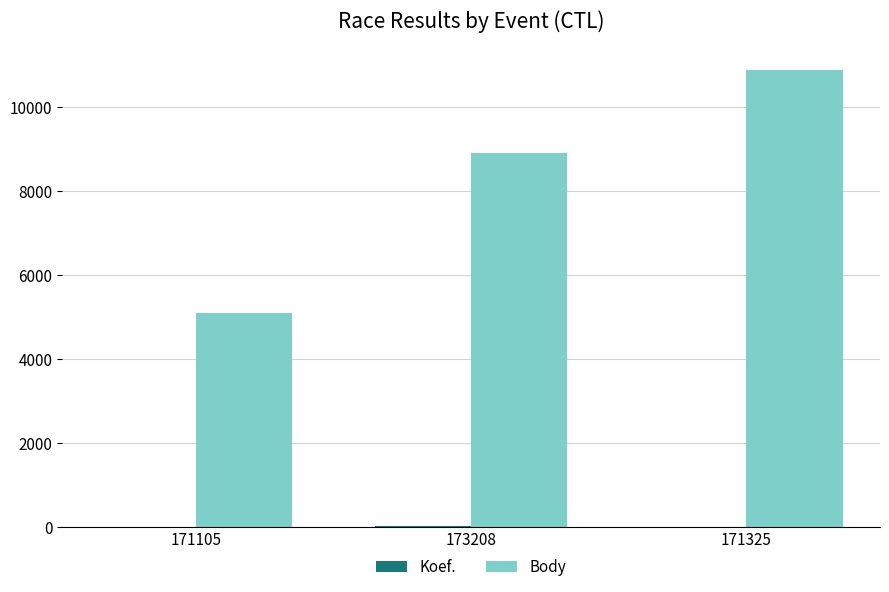

What is the maximum value for Body?

10886